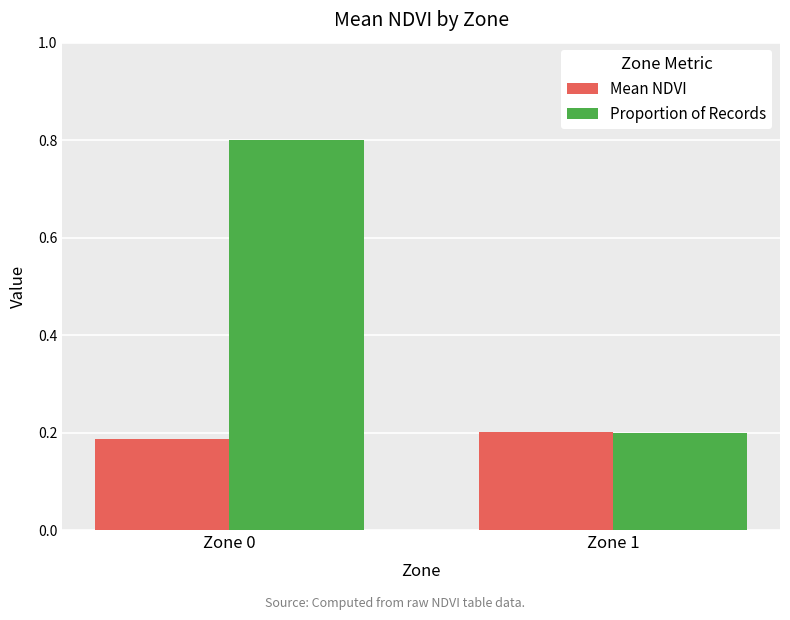

What is the sum of all Mean NDVI values?

0.4